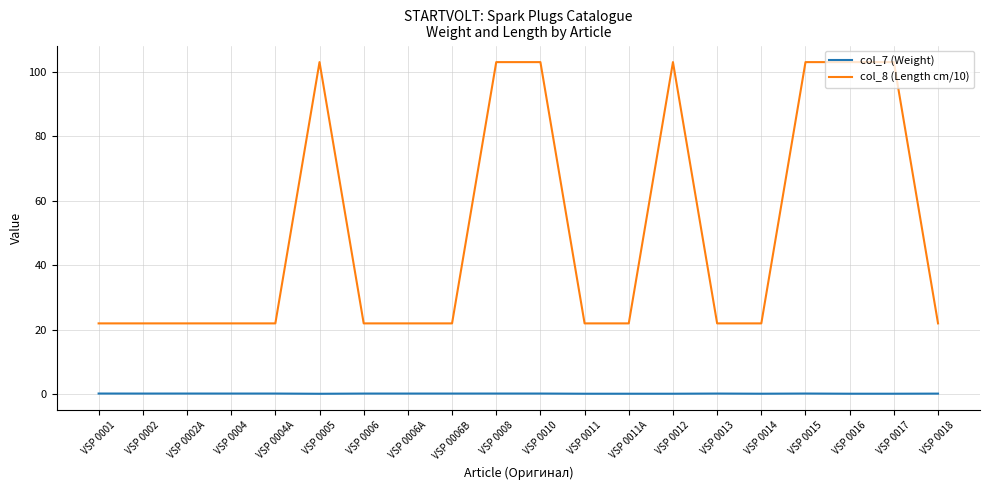

Is the value of col_8 (Length cm/10) at VSP 0010 greater than the value of col_7 (Weight) at VSP 0006?

Yes